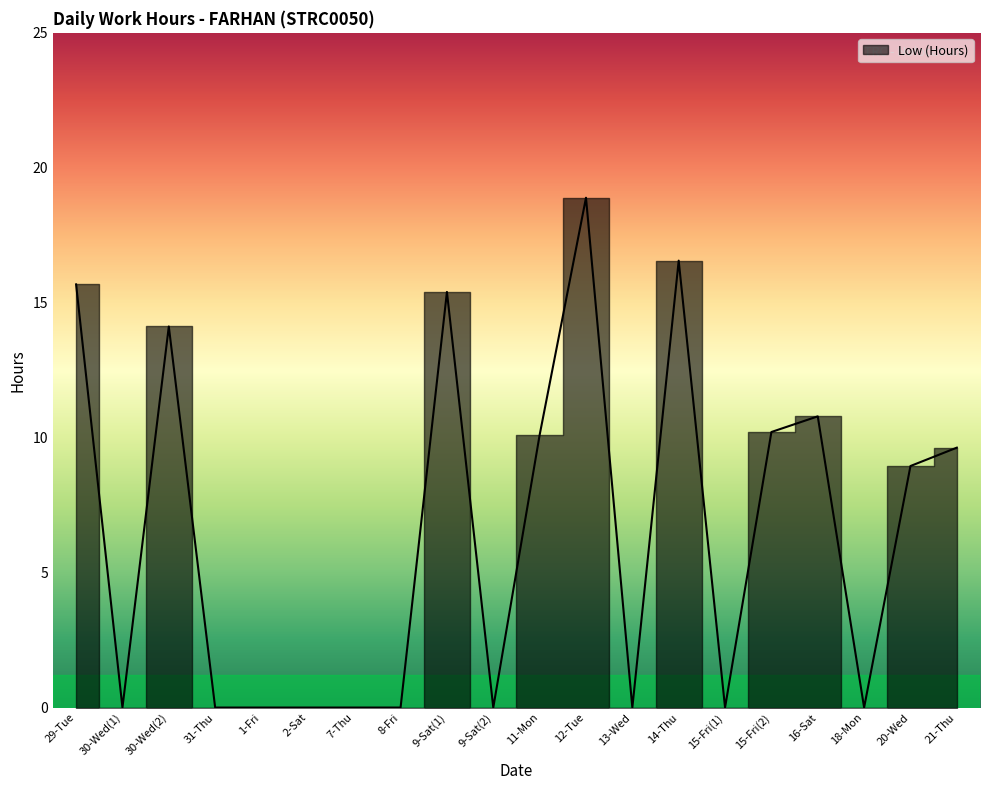

What is the difference between the values at 30-Wed(2) and 9-Sat(1)?

1.3